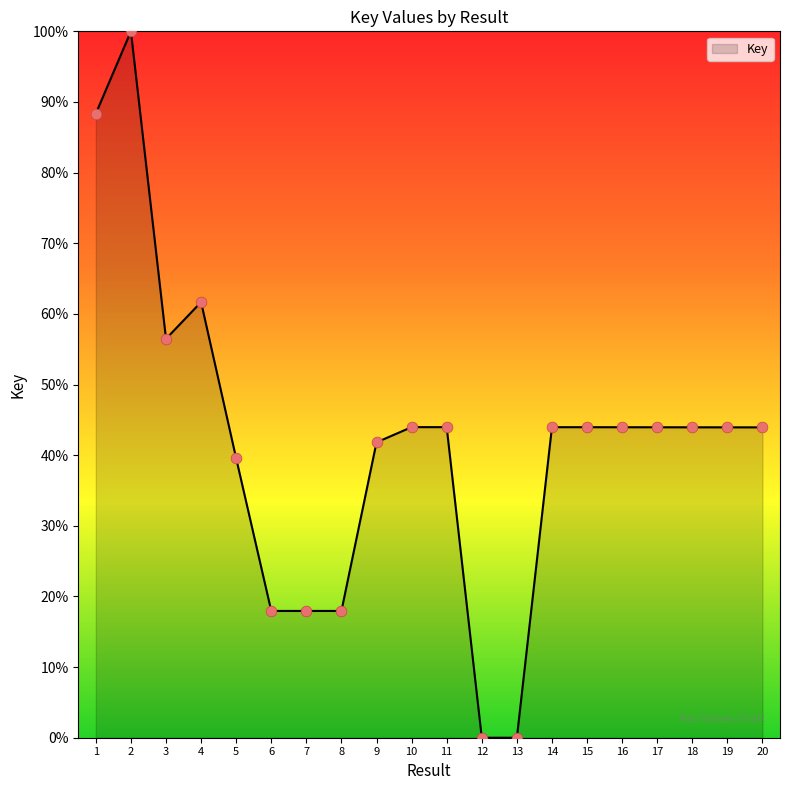

What is the ratio of the value at 7 to the value at 15?

0.4